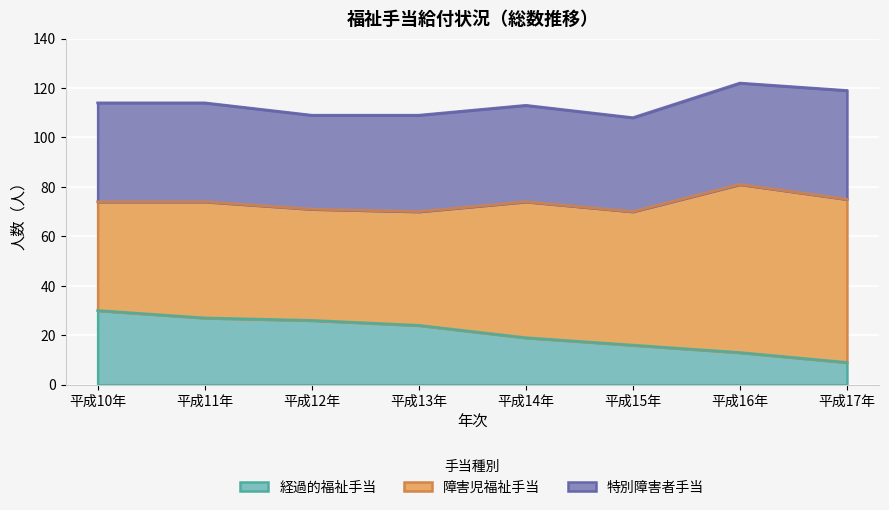

Reading left to right, what are all the values shown in this chart?

経過的福祉手当: 30	27	26	24	19	16	13	9
障害児福祉手当: 44	47	45	46	55	54	68	66
特別障害者手当: 40	40	38	39	39	38	41	44